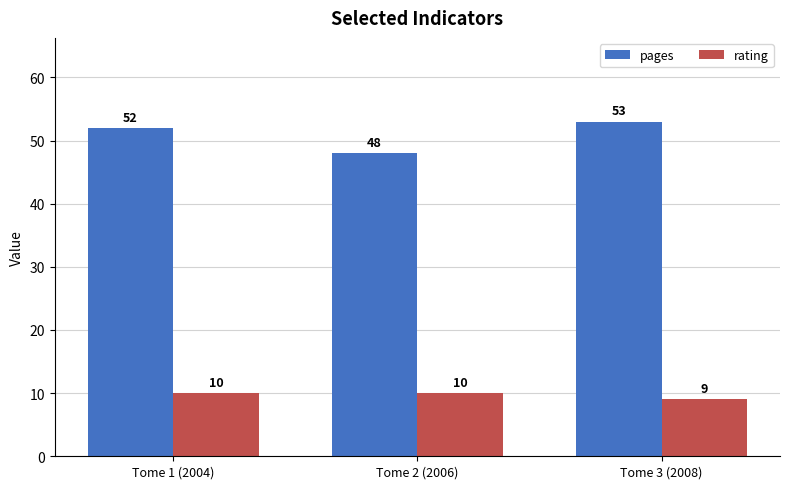

What is the sum of all rating values?

29